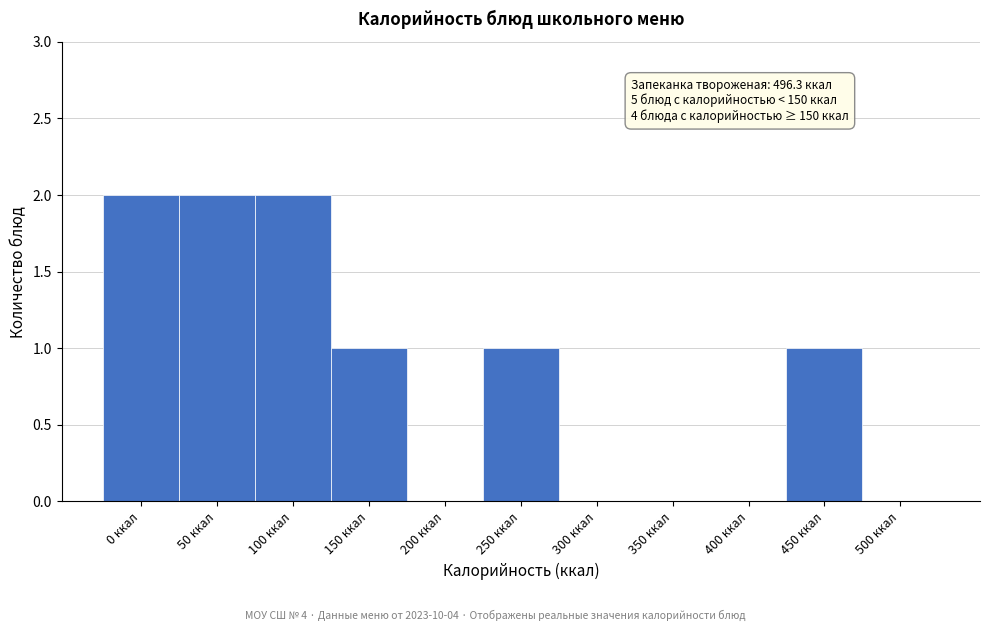

Reading right to left, what are all the values shown in this chart?

500 ккал=0	450 ккал=1	400 ккал=0	350 ккал=0	300 ккал=0	250 ккал=1	200 ккал=0	150 ккал=1	100 ккал=2	50 ккал=2	0 ккал=2